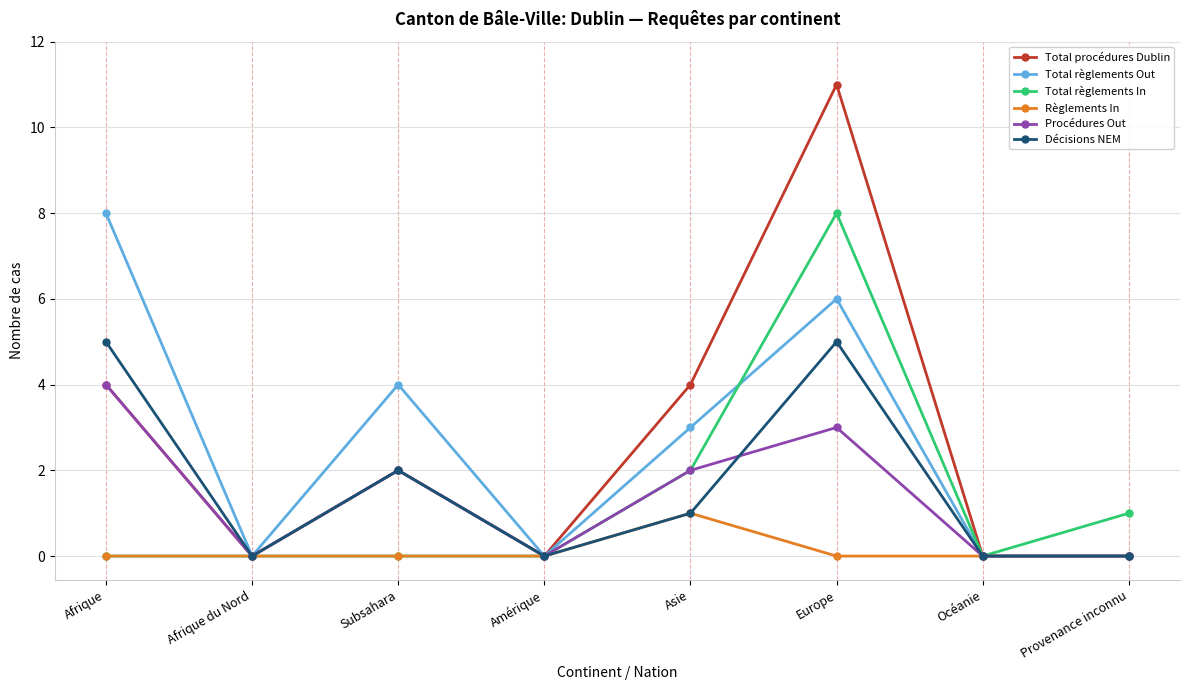

How many lines are shown in the chart?

6